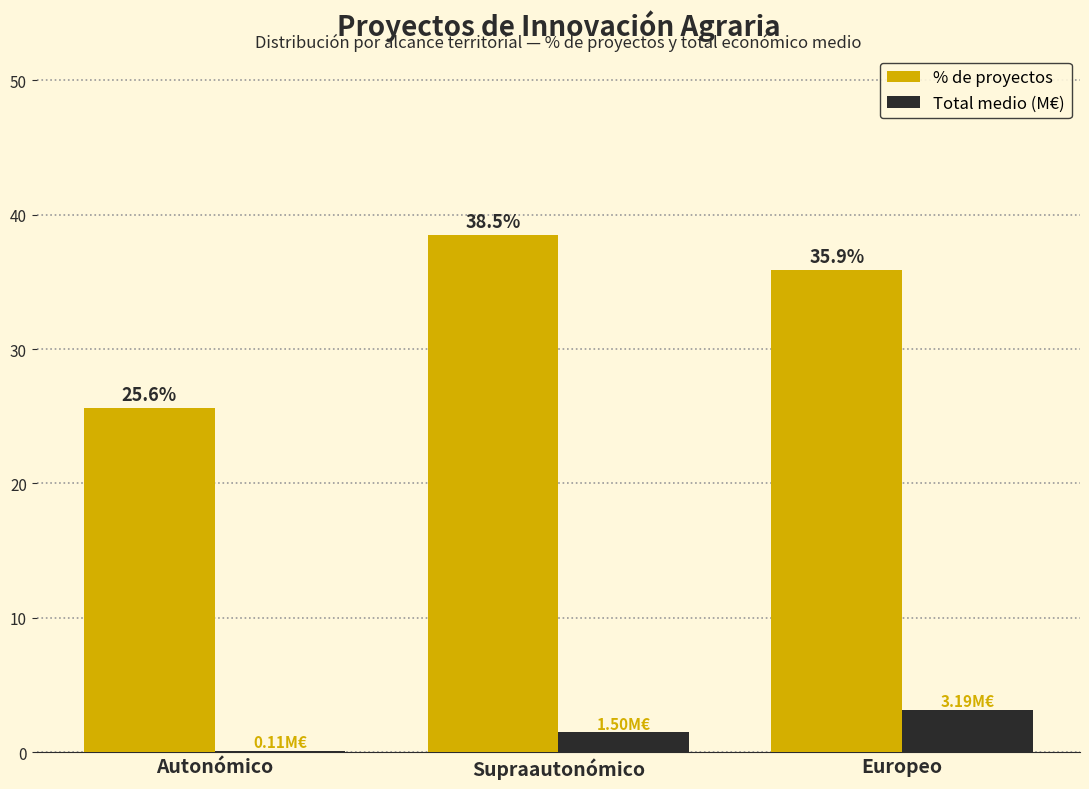

What are all the series names shown in the legend?

% de proyectos, Total medio (M€)